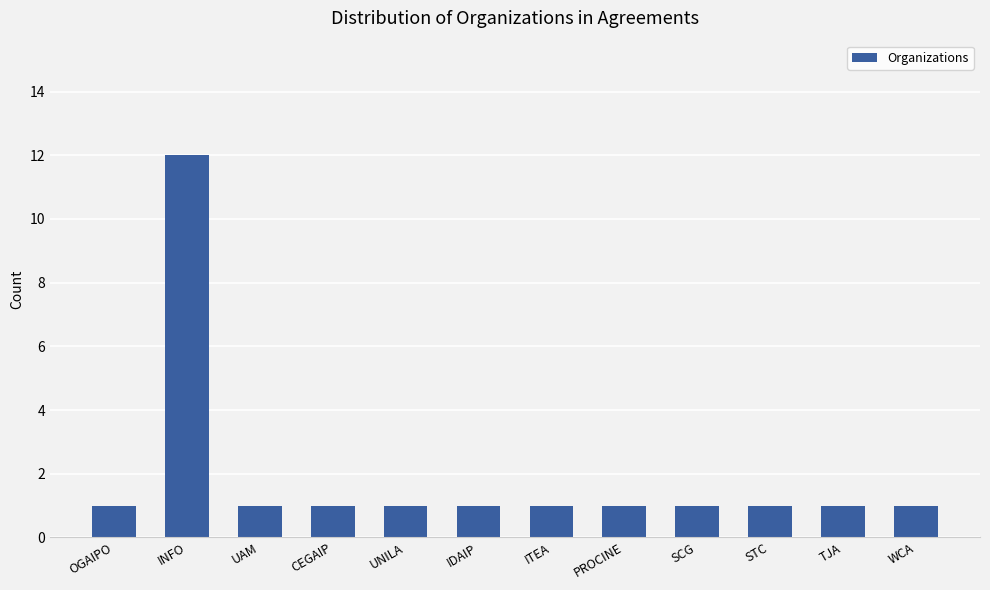

The chart shows a value of 0 at TJA. True or false?

False